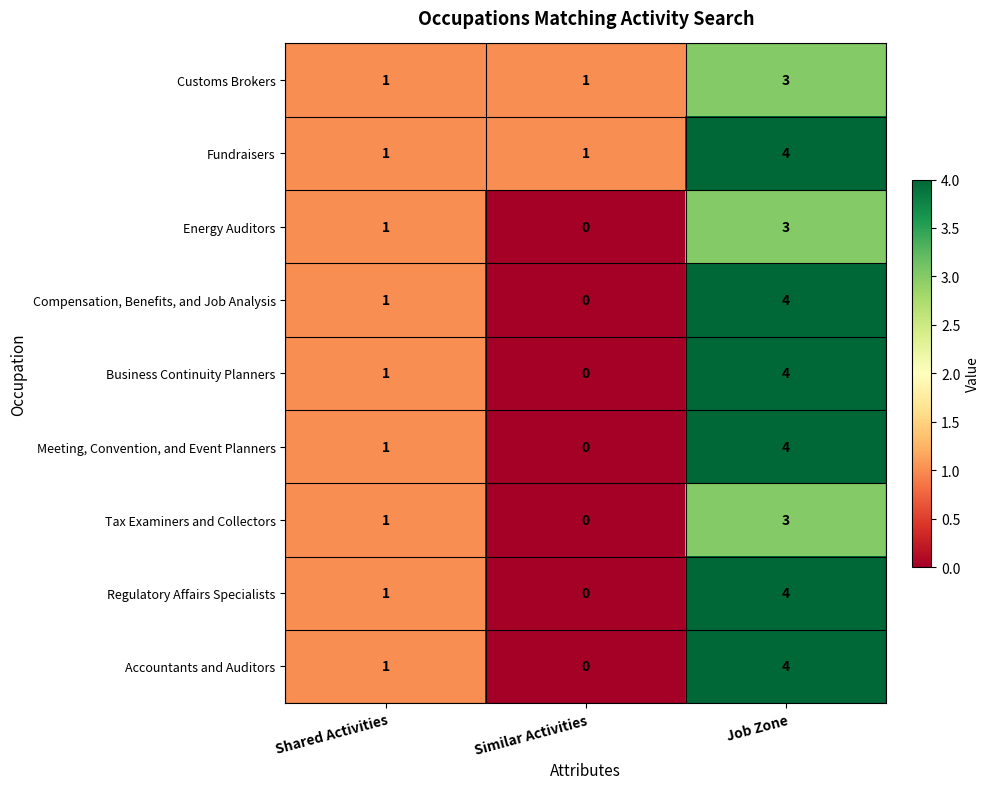

What is the total value across all series at Similar Activities?

2